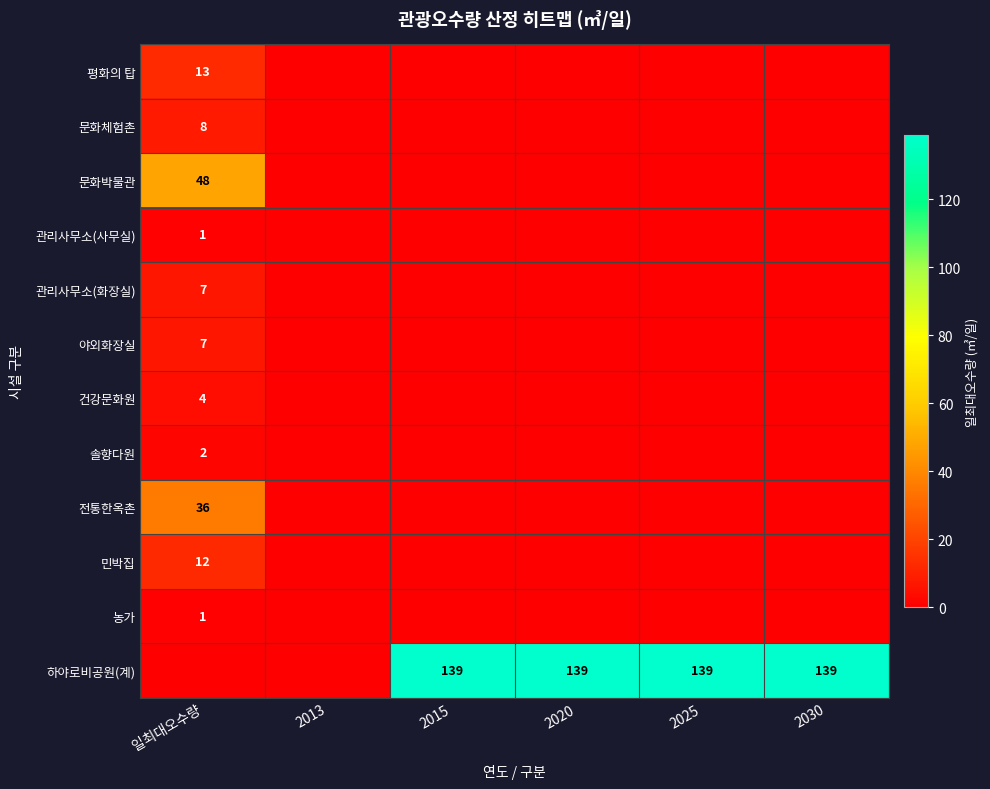

The 민박집 series shows 12 at 일최대오수량. True or false?

True